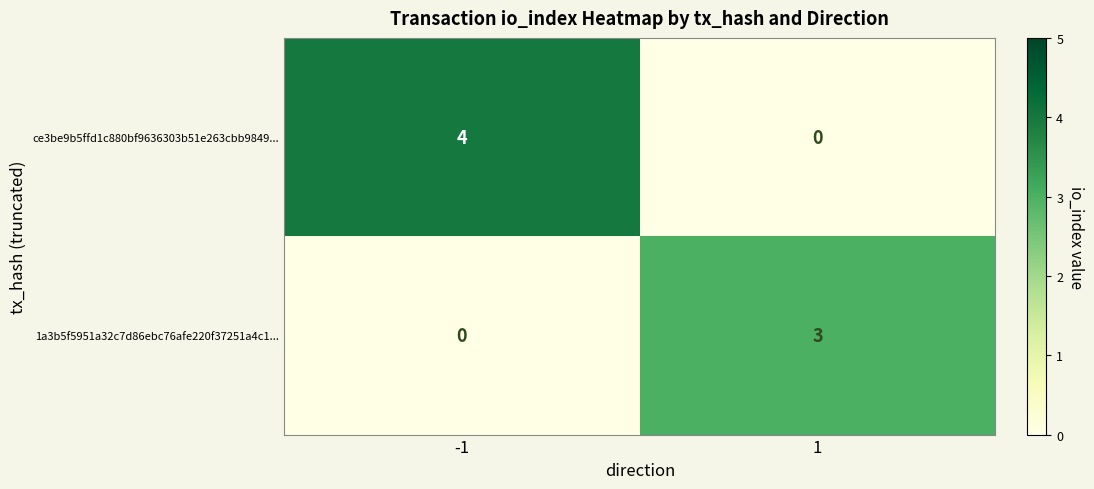

Which series has the largest total across all categories?

ce3be9b5ffd1c880bf9636303b51e263cbb9849...